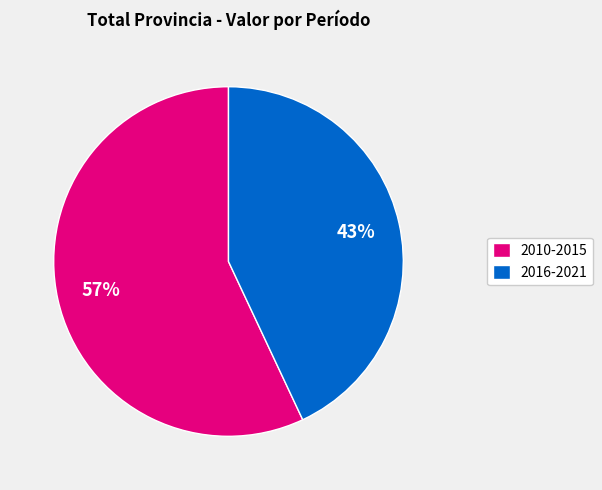

Do 2010-2015 and 2016-2021 together represent more than half of the pie?

Yes